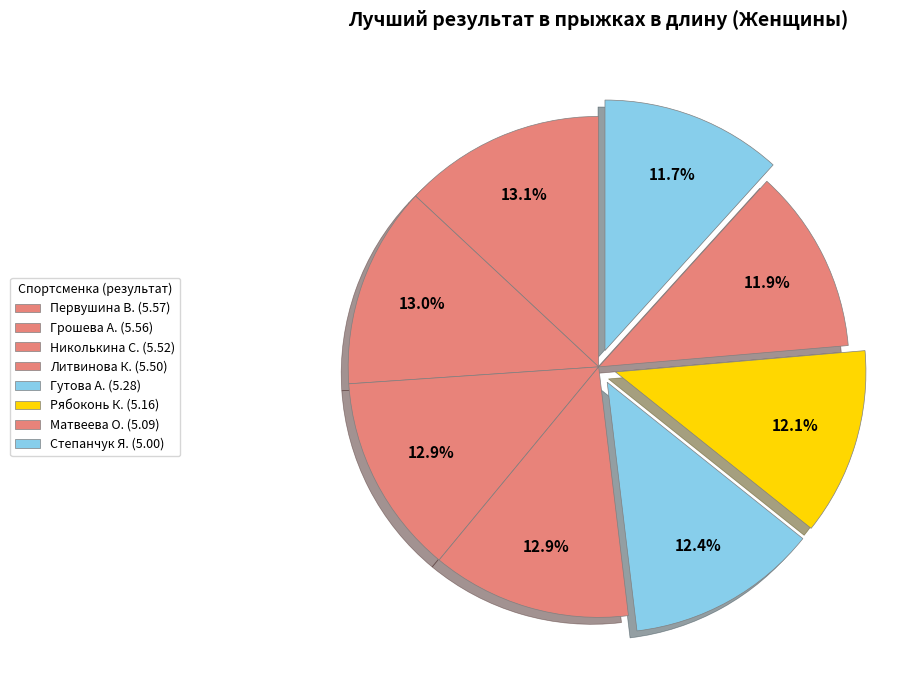

Count the number of slices in the pie.

8